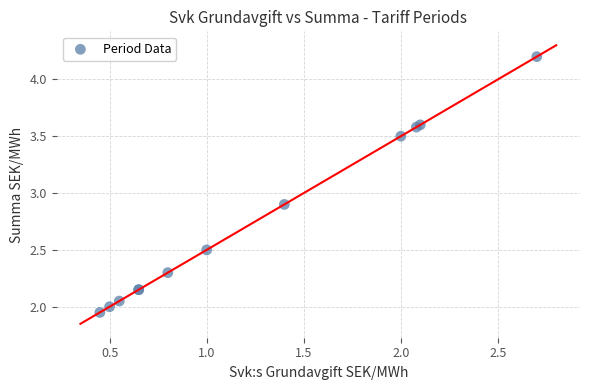

What Y value in the scatter plot is closest to 3?

2.9